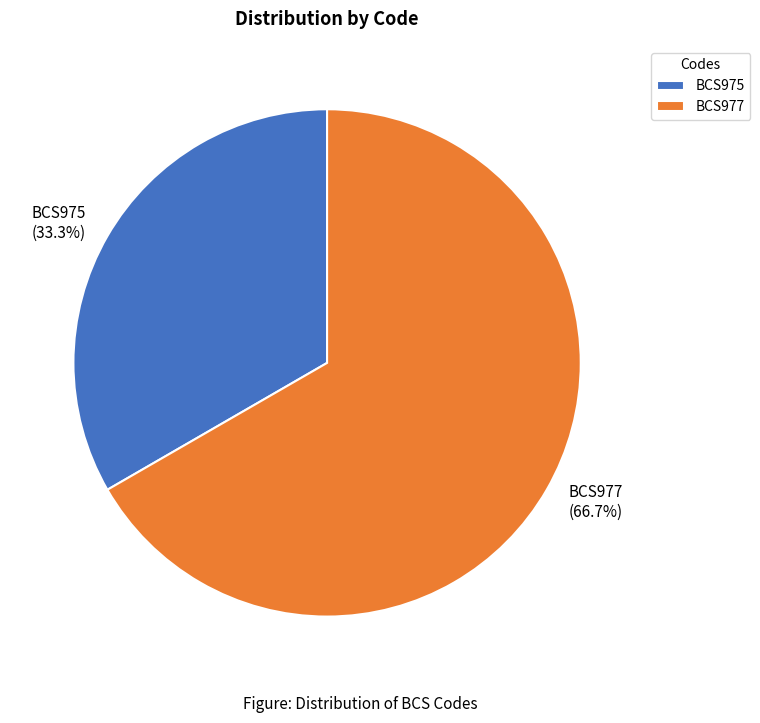

Between BCS975 and BCS977, which is larger?

BCS977